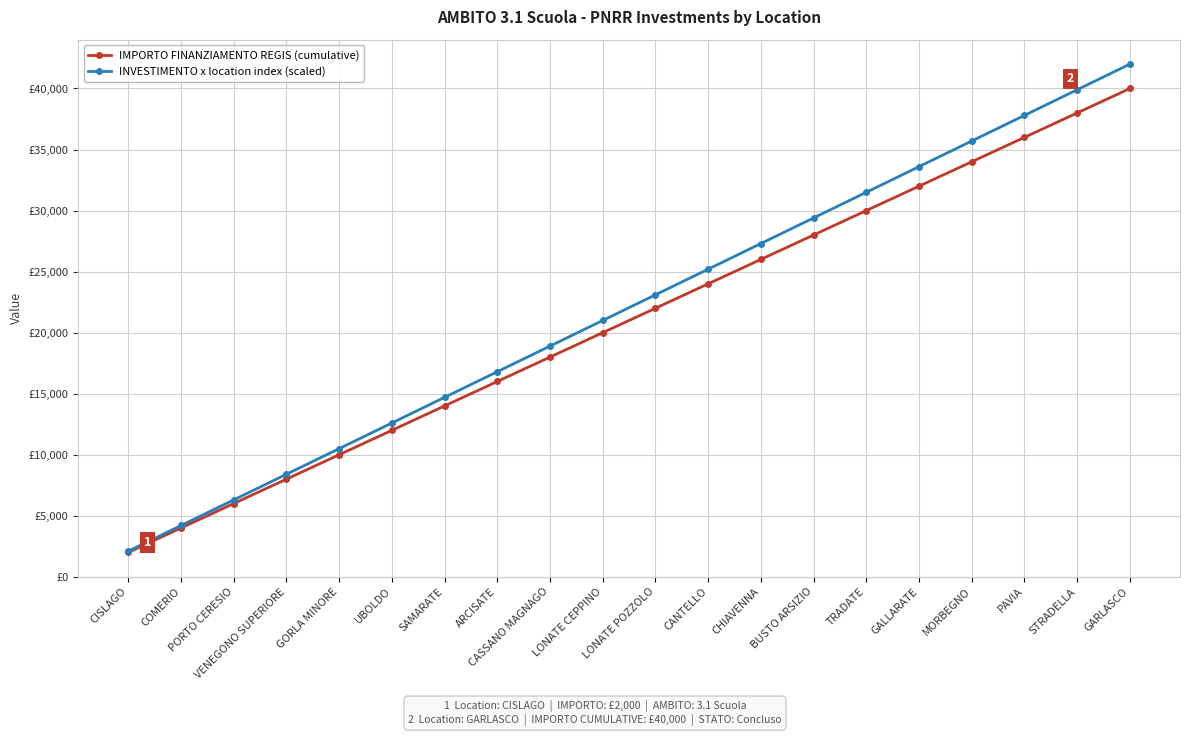

Does the chart display data point markers on the line(s)?

Yes